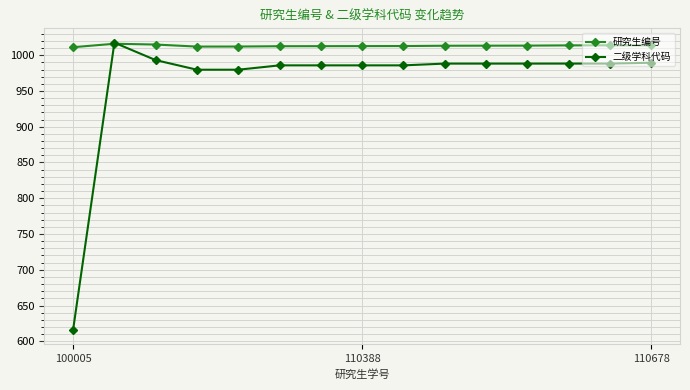

List the series in order of their overall mean, lowest first.

二级学科代码, 研究生编号